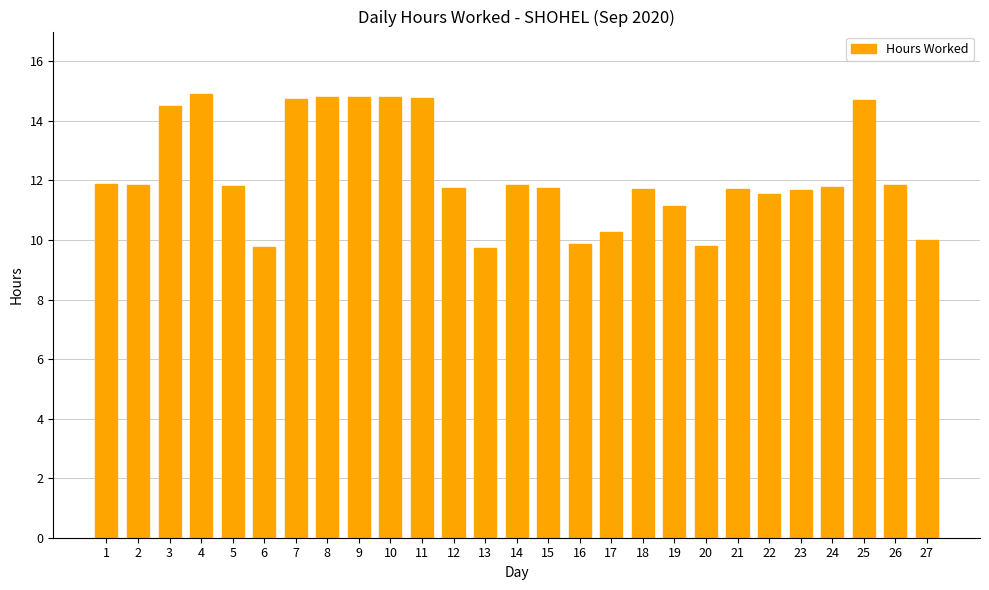

Read the value at 14.

11.8